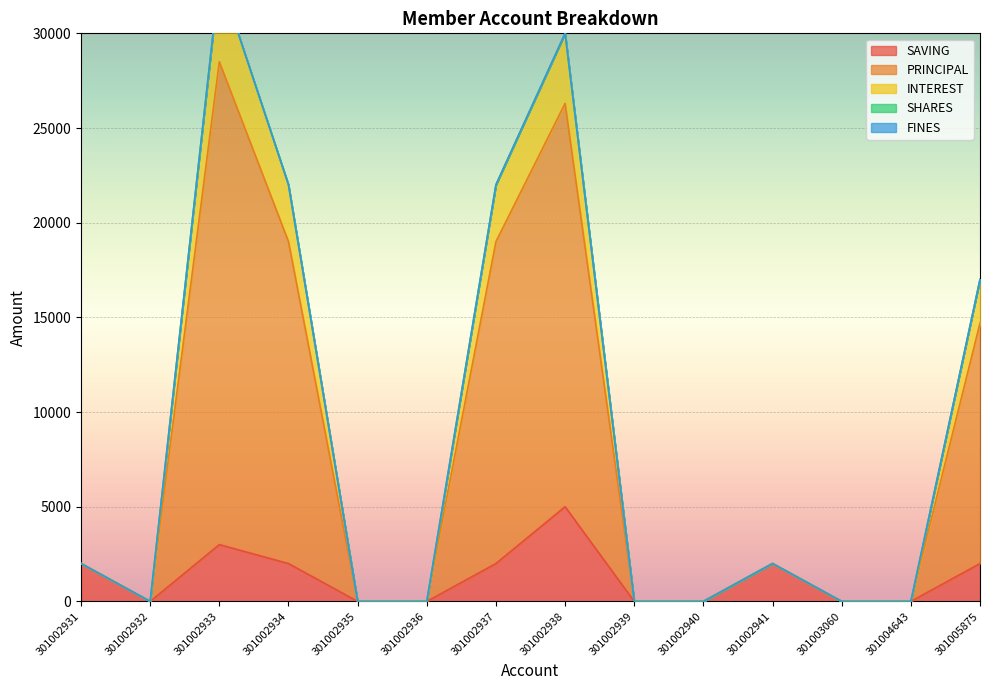

What is the sum of all SAVING values?

18000